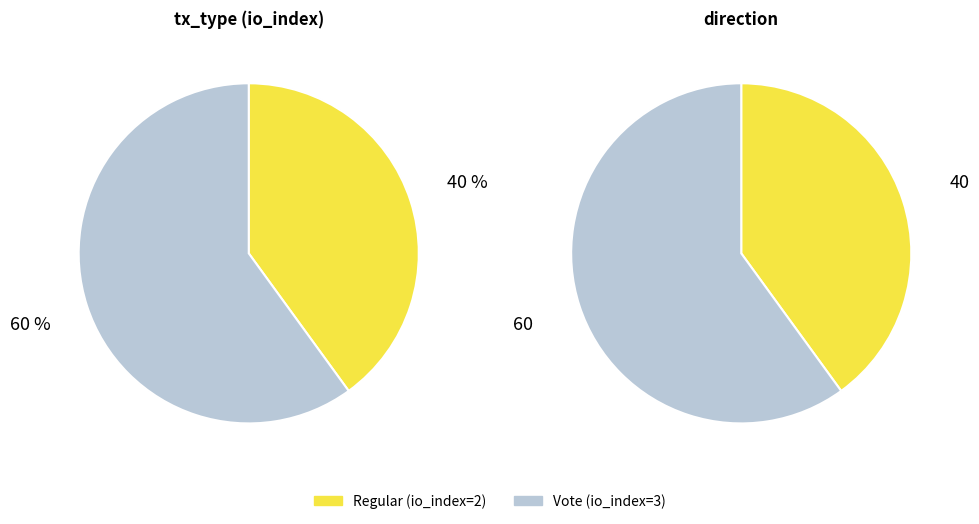

Count the number of slices in the pie.

2